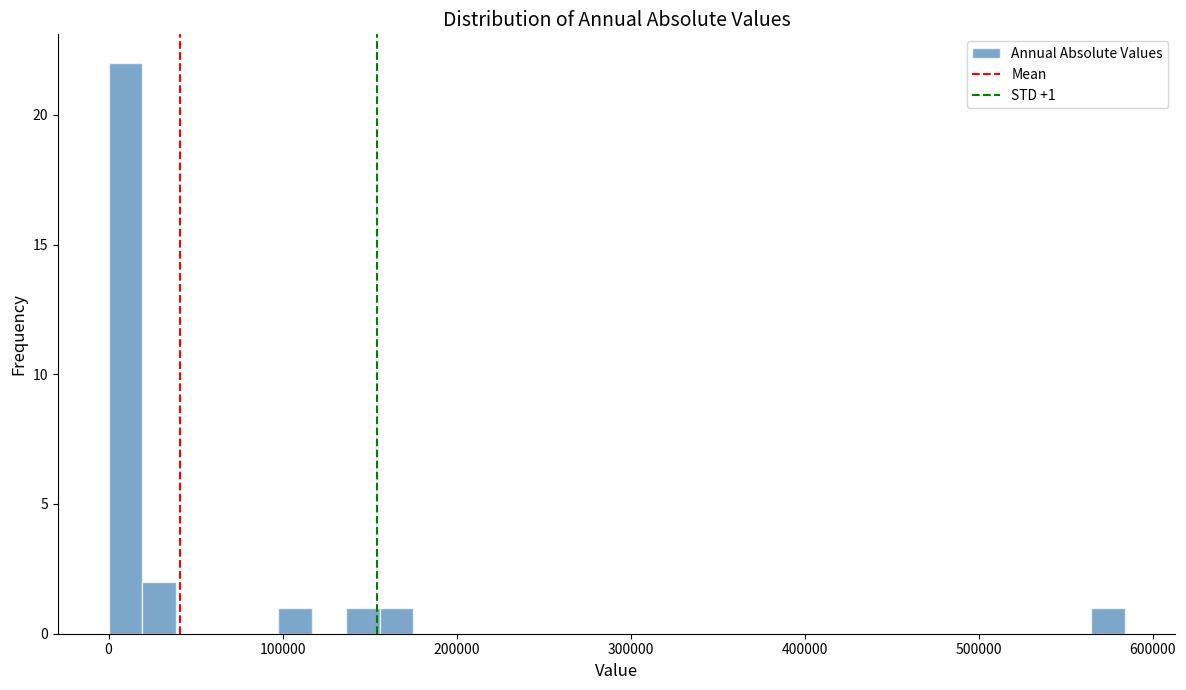

Around what value on the x-axis is the tallest bar? Give the approximate position of its centre, as read against the axis.

10000